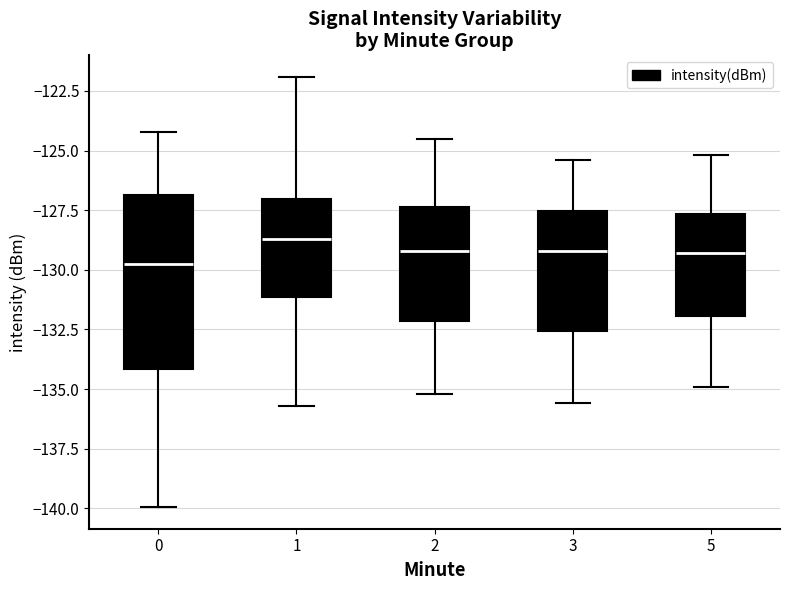

Reading left to right, transcribe this box plot: for each box, give where its median line is, the range the box spans, and where its two whiskers end, as read against the y-axis. The values are not printed on the chart, so give them approximately, as read against the axis.

0: median -129.5, box -134.0 to -127.0, whiskers -140.0 to -124.0
1: median -128.5, box -131.0 to -127.0, whiskers -135.5 to -122.0
2: median -129.0, box -132.0 to -127.5, whiskers -135.0 to -124.5
3: median -129.0, box -132.5 to -127.5, whiskers -135.5 to -125.5
5: median -129.5, box -132.0 to -127.5, whiskers -135.0 to -125.0